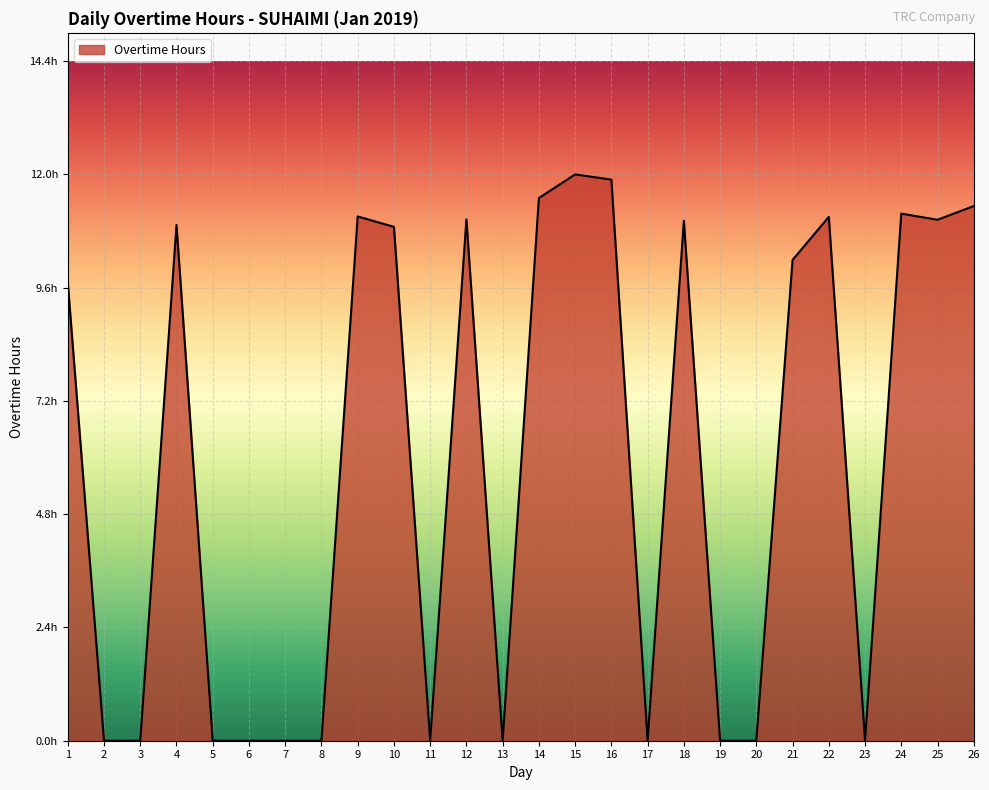

Reading left to right, what are all the values shown in this chart?

9.7	0.0	0.0	10.9	0.0	0.0	0.0	0.0	11.1	10.9	0.0	11.0	0.0	11.5	12.0	11.9	0.0	11.0	0.0	0.0	10.2	11.1	0.0	11.2	11.0	11.3